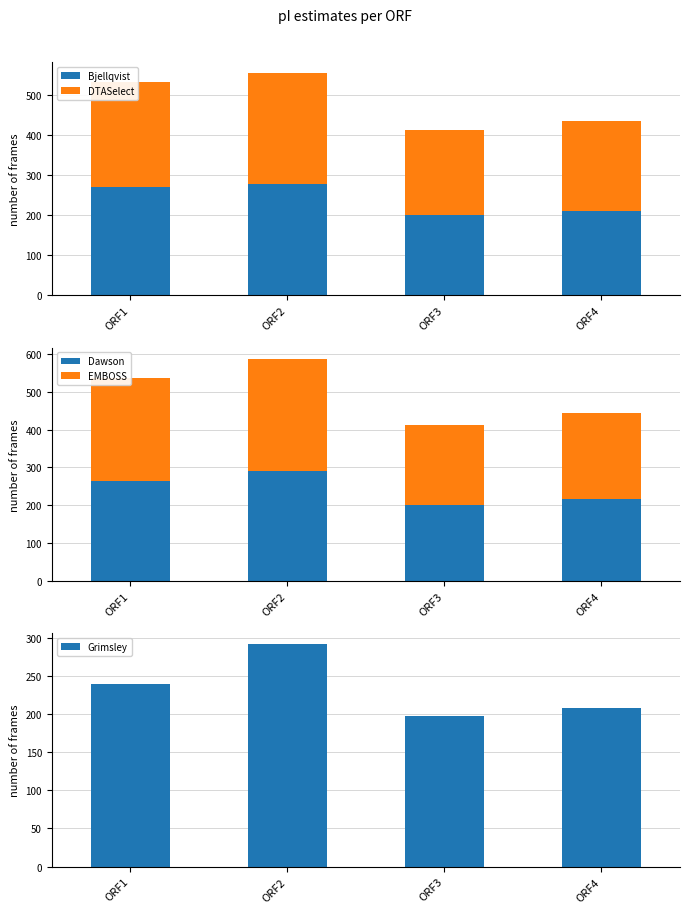

The value of DTASelect at ORF3 is 376.4. True or false?

False